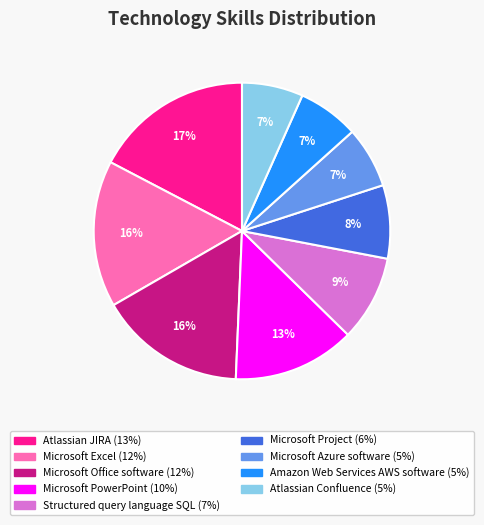

To the nearest percent, what is the average slice percentage?

11%